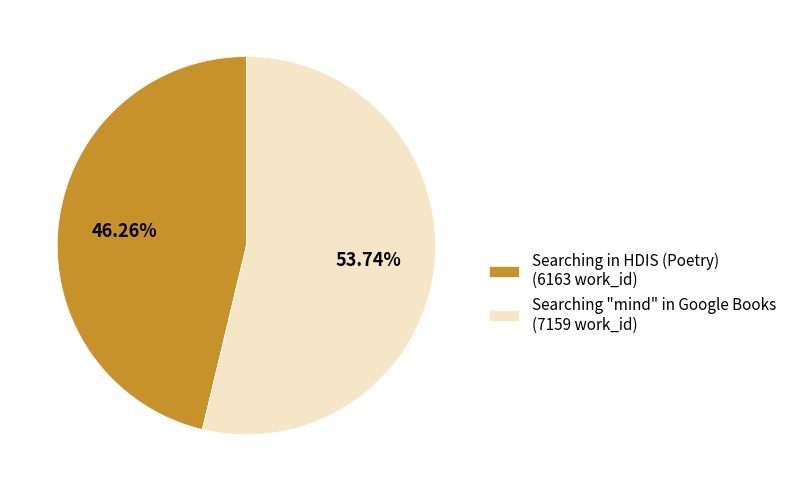

How many slices are in this pie chart?

2